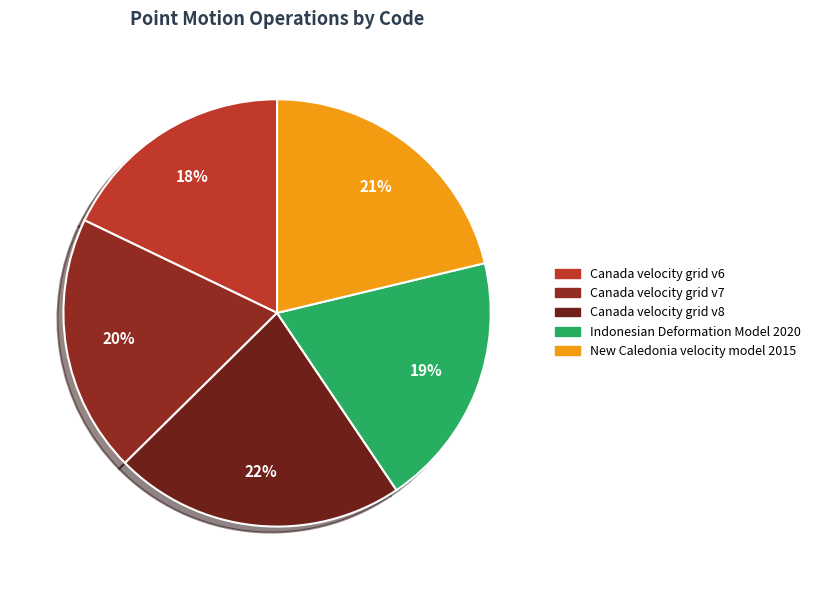

To the nearest percent, what portion does New Caledonia velocity model 2015 represent?

21%